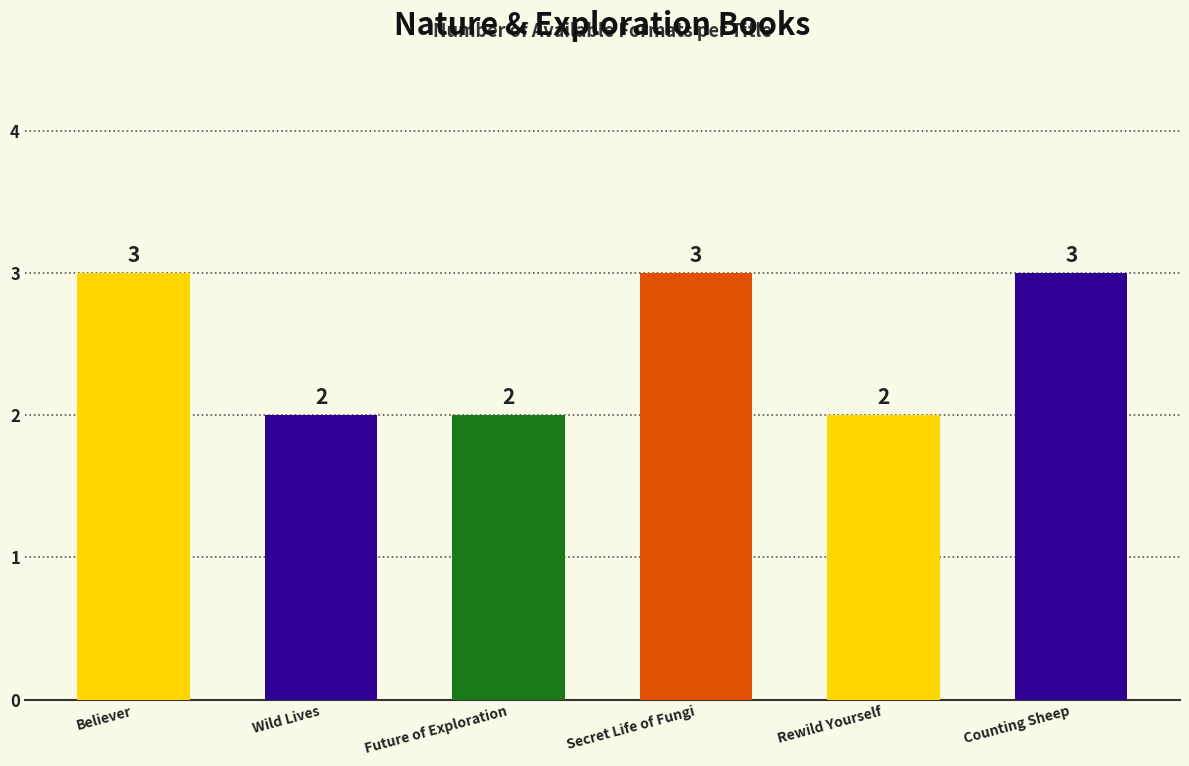

What is the greatest value displayed?

3